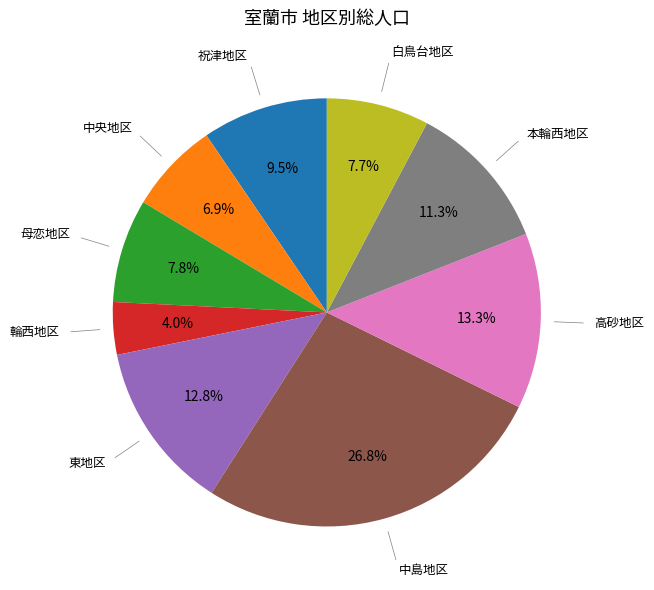

To the nearest percent, what portion does 東地区 represent?

13%